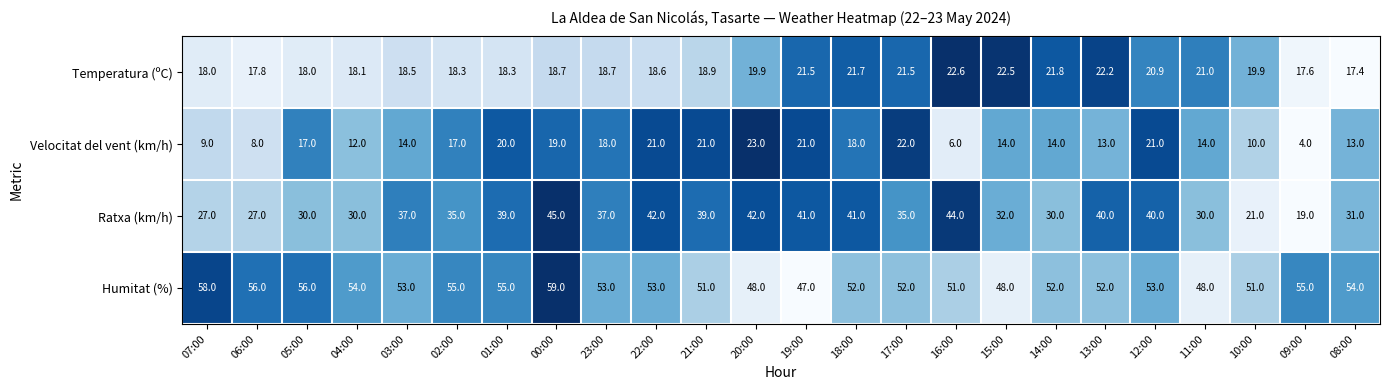

The value of Humitat (%) at 11:00 is 48.0. True or false?

True